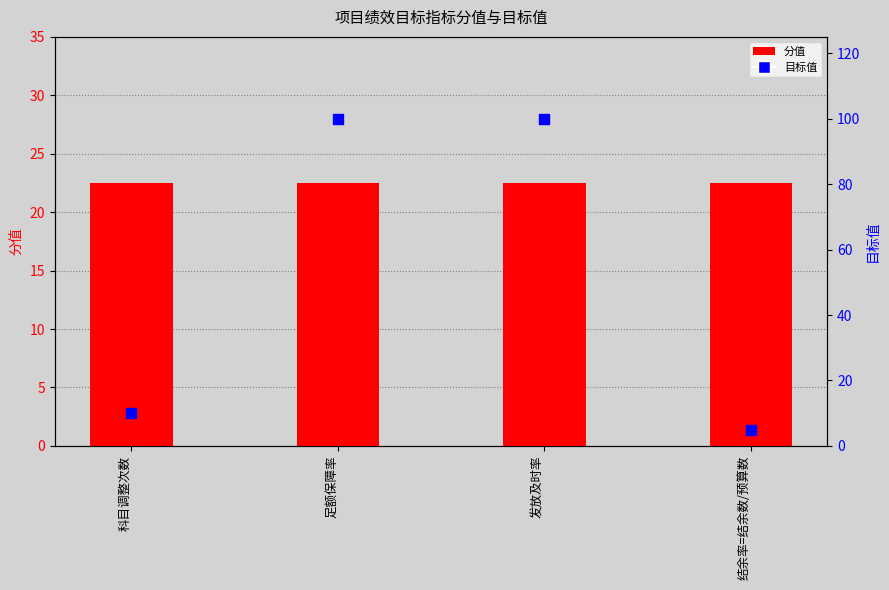

At which category is the sum across all series the highest?

足额保障率